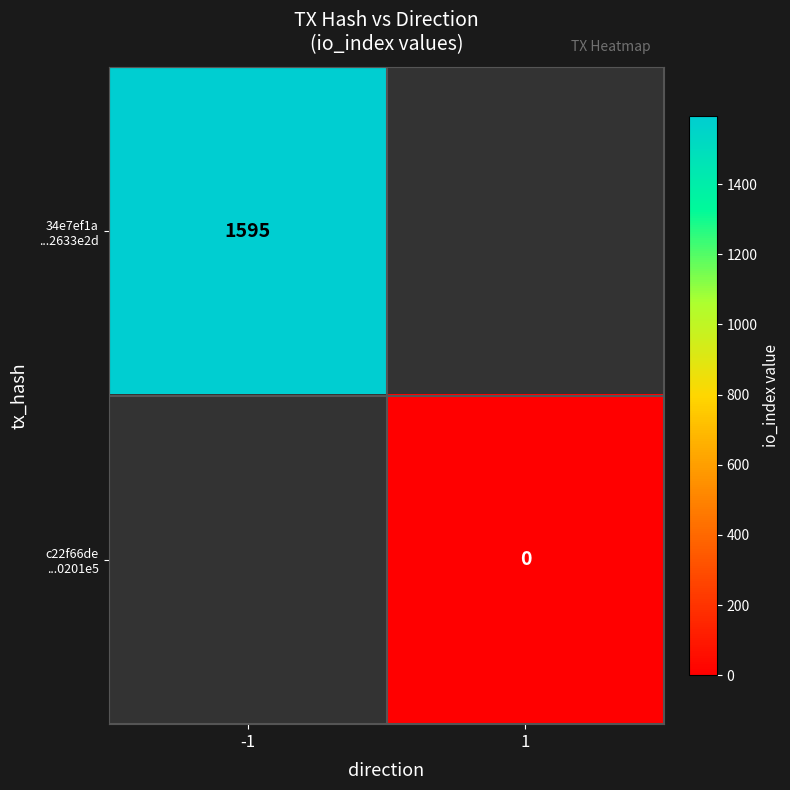

At which category does the chart reach its minimum across all series?

1